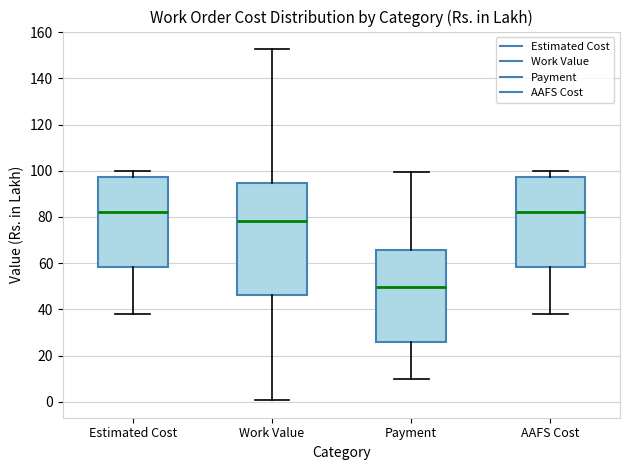

Reading left to right, read every box against the y-axis: the position of its median line, the range the box covers, and the ends of its whiskers. The values are not printed on the chart, so give them approximately, as read against the axis.

Estimated Cost: median 82, box 58 to 98, whiskers 38 to 100
Work Value: median 78, box 46 to 94, whiskers 0 to 152
Payment: median 50, box 26 to 66, whiskers 10 to 100
AAFS Cost: median 82, box 58 to 98, whiskers 38 to 100